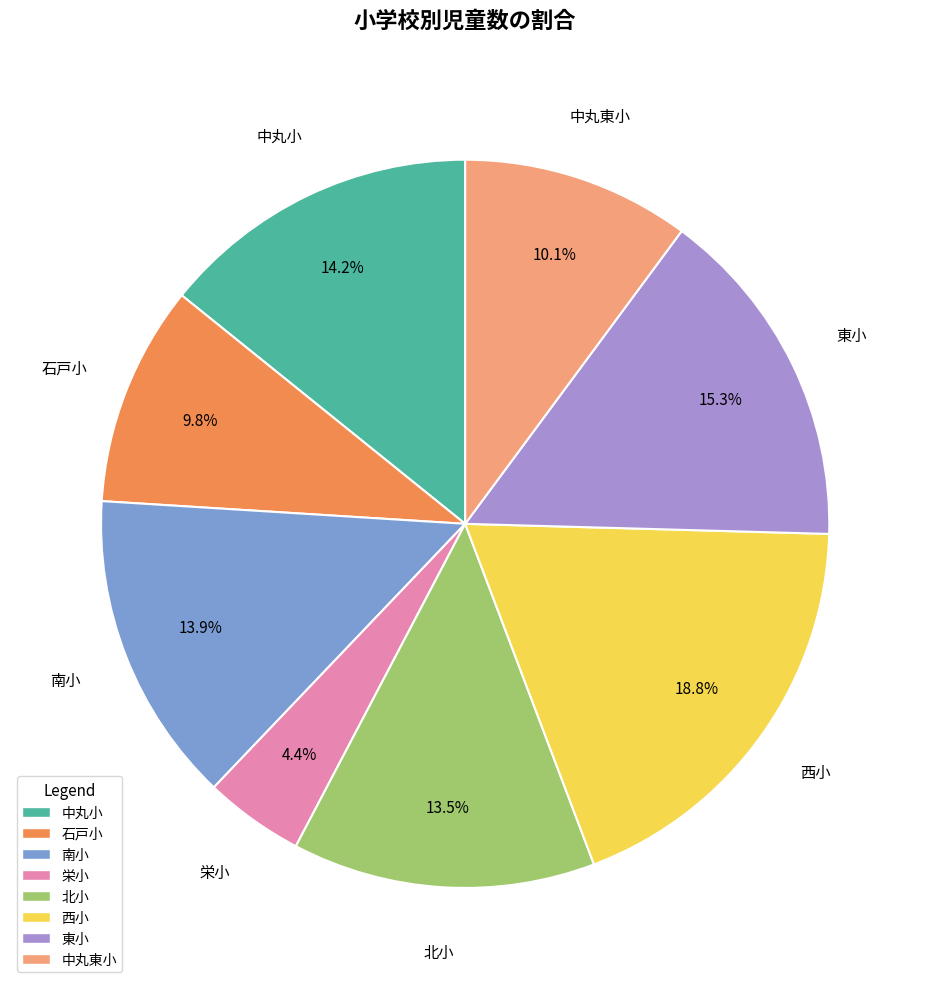

Is there a majority slice in this chart?

No